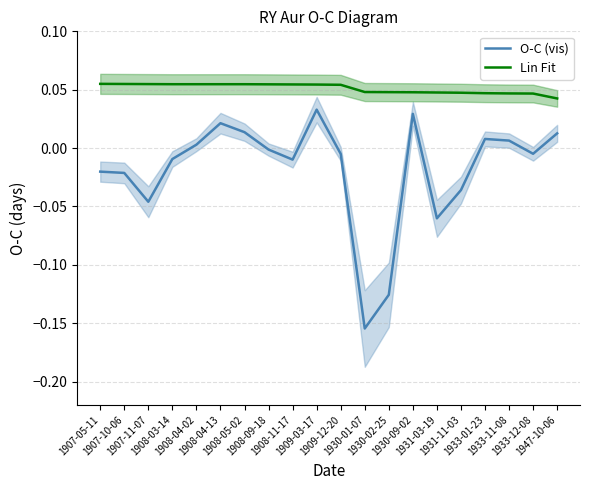

True or false: Lin Fit has more than 0 interior local peaks.

False